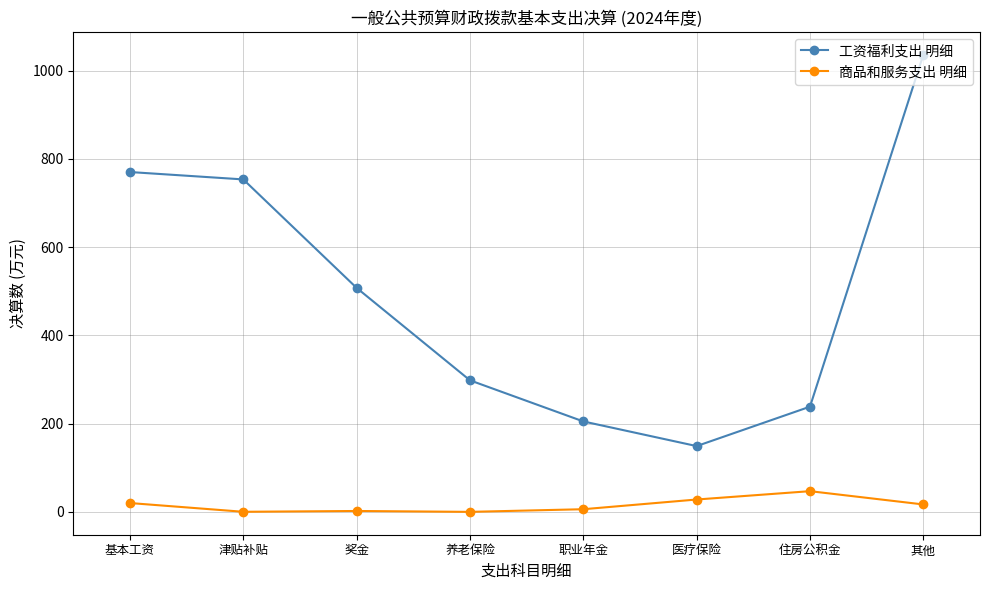

Is it true that 工资福利支出 明细 equals 1450.0 at 其他?

False